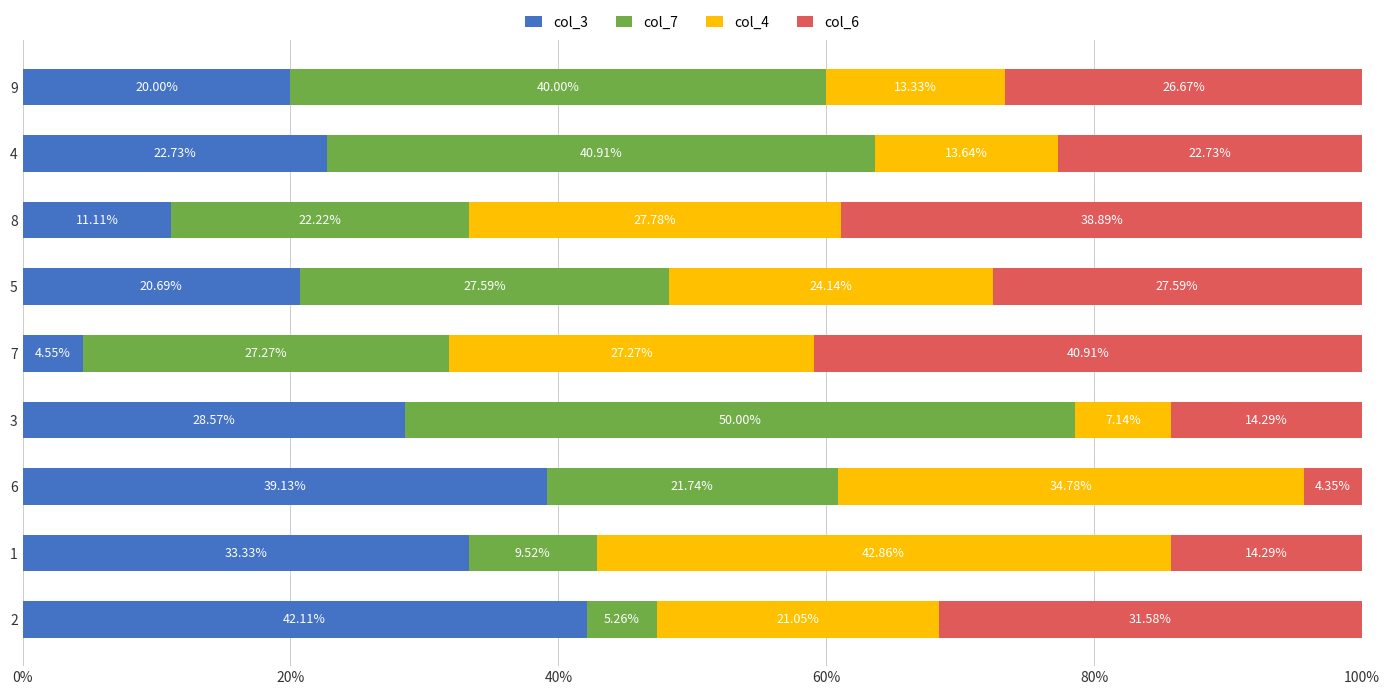

What are all the series names shown in the legend?

col_3, col_7, col_4, col_6